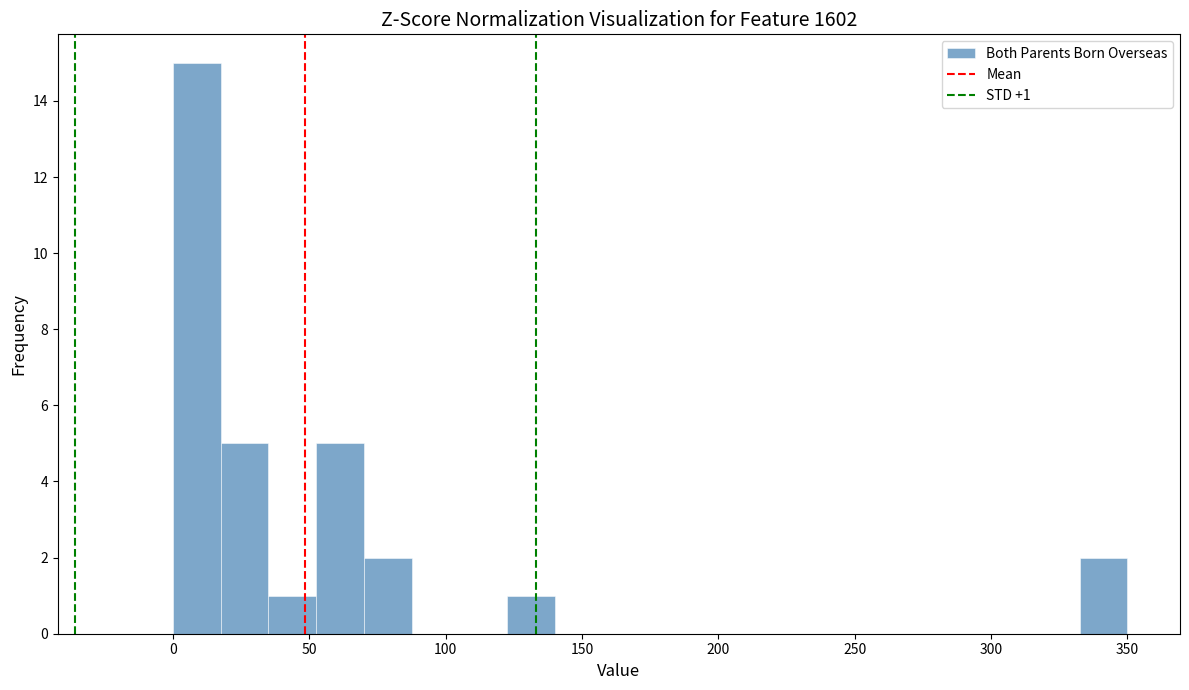

Read against the x-axis, roughly where is the centre of the tallest bar?

10